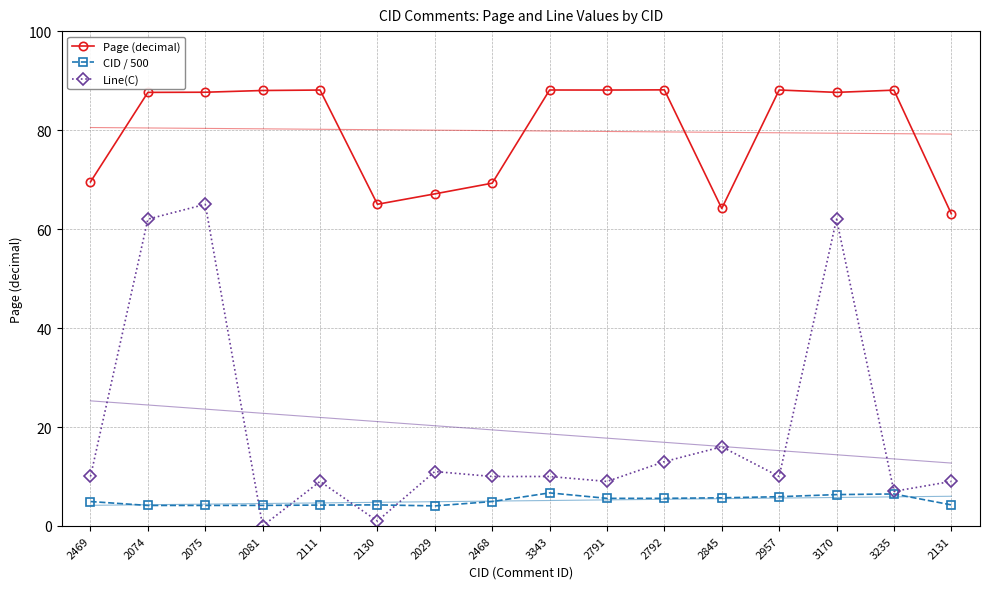

How many times do Line(C) and CID / 500 cross each other?

4